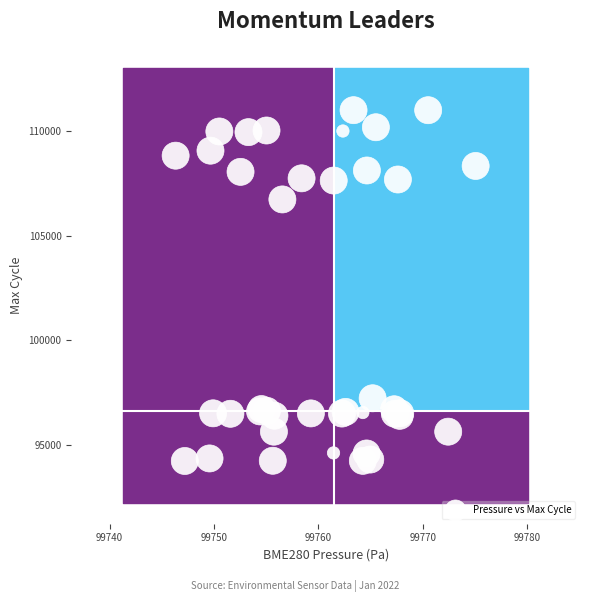

What Y value in the scatter plot is closest to 102623?

106744